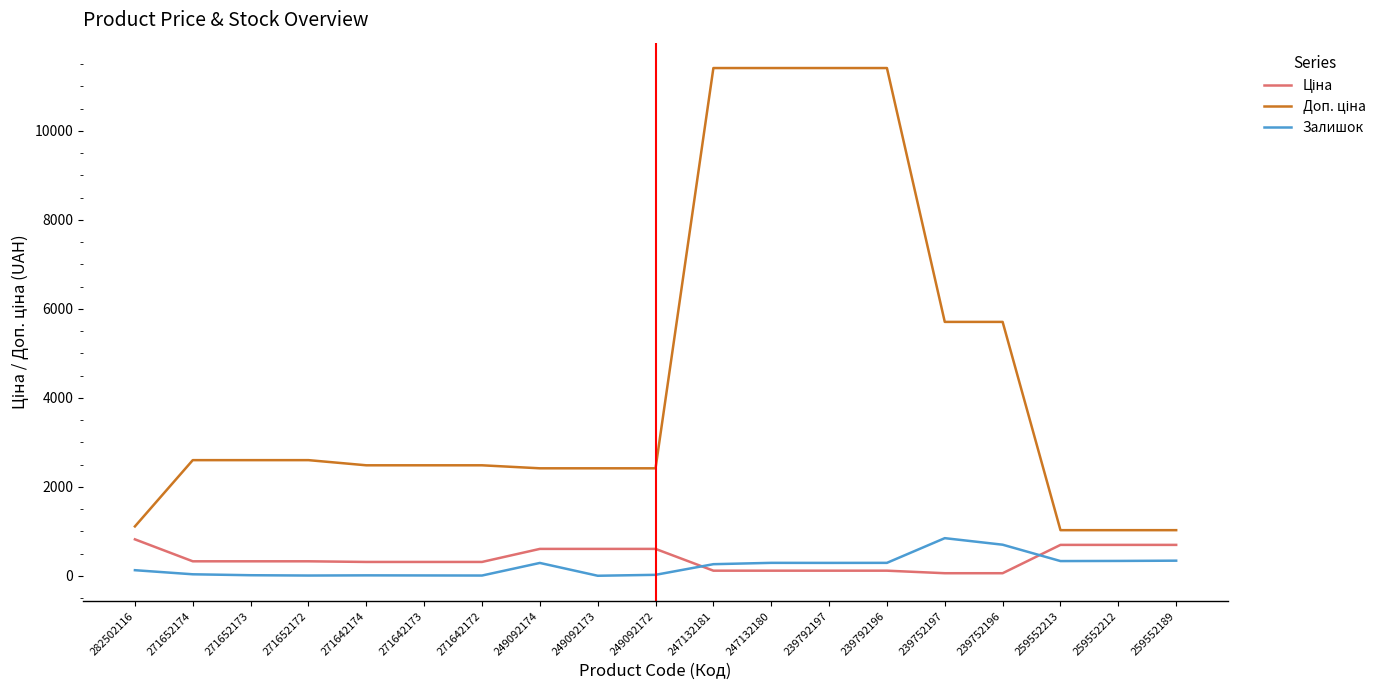

True or false: Залишок has a value of 845.0 at 239752197.

True